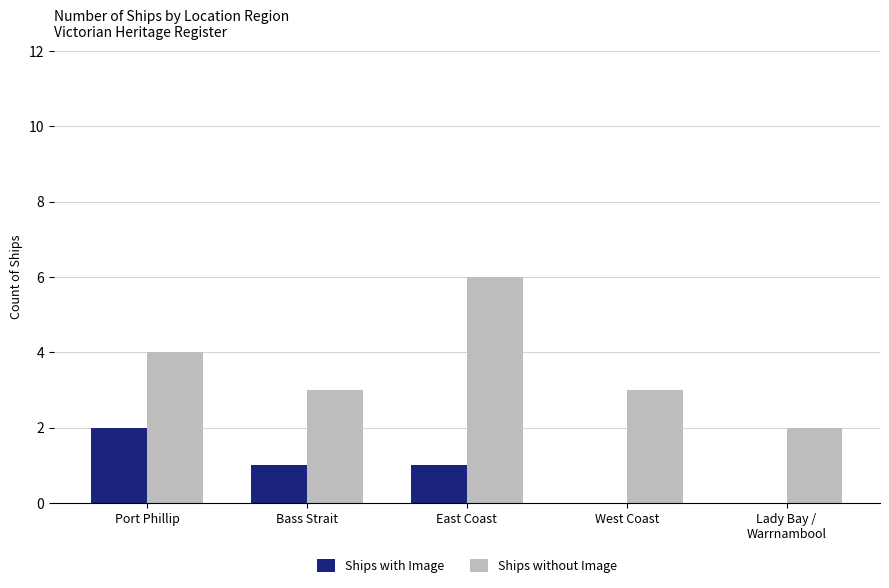

True or false: Ships with Image has a value of 0 at West Coast.

True